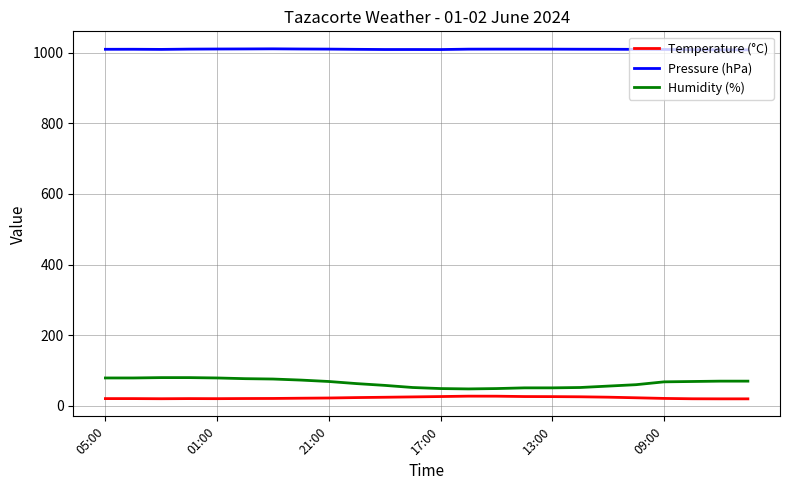

True or false: Temperature (°C) and Humidity (%) intersect in this chart.

False